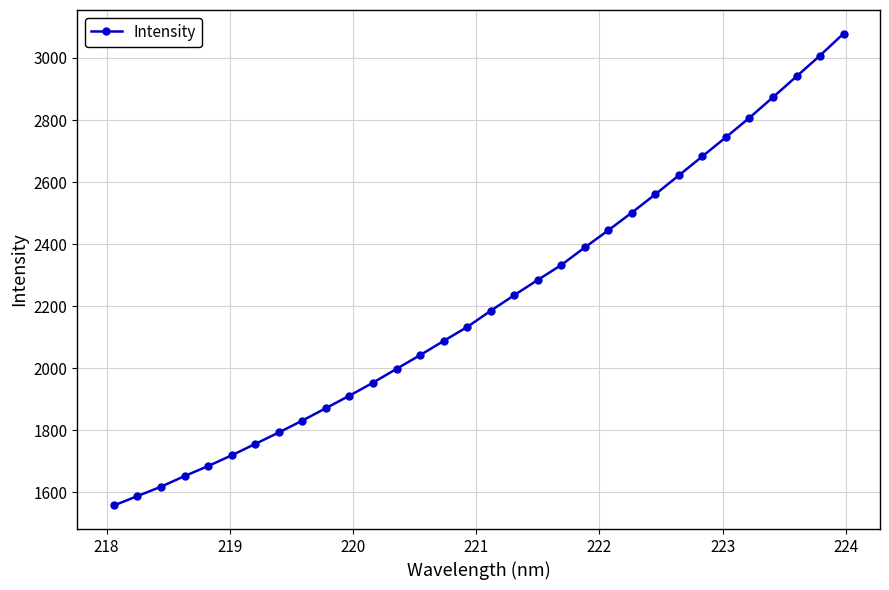

How many values are below 2184?

16